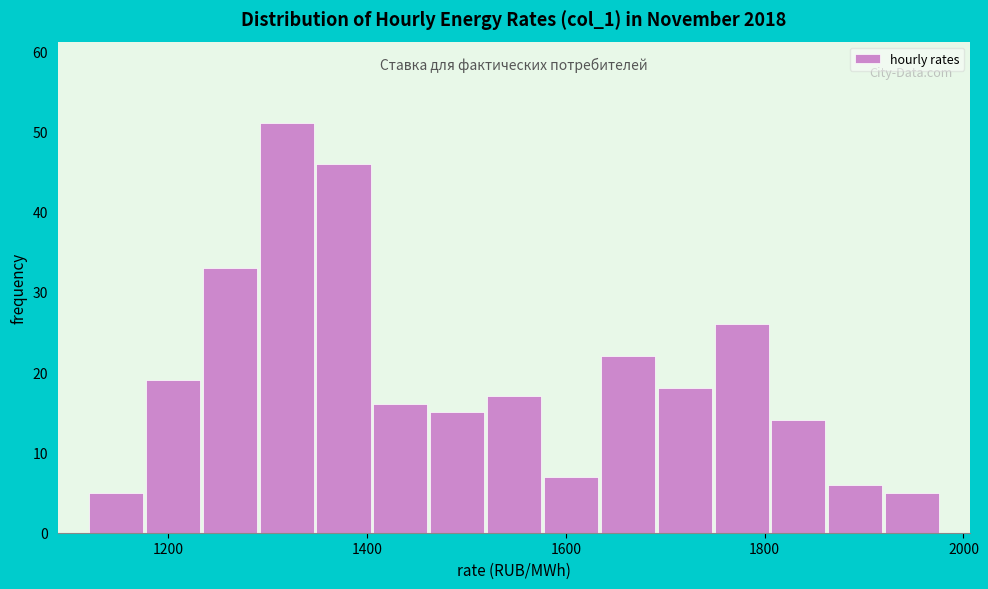

Around what value on the x-axis is the tallest bar? Give the approximate position of its centre, as read against the axis.

1320